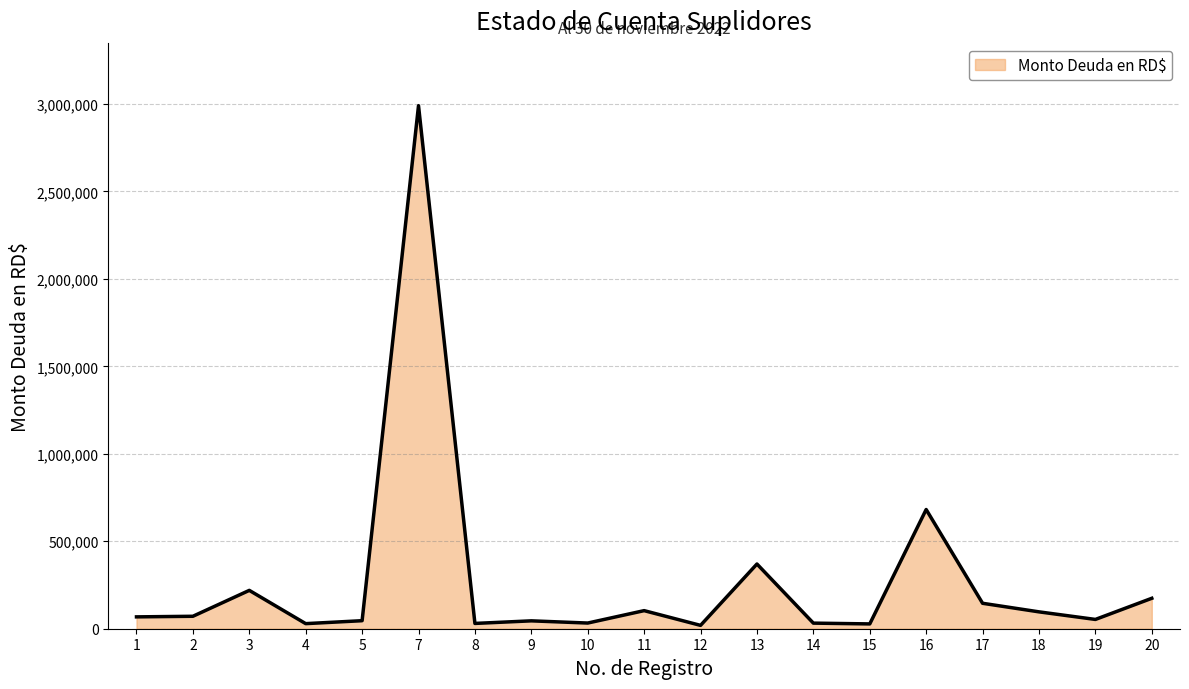

What is the sum of all values?

5233304.2